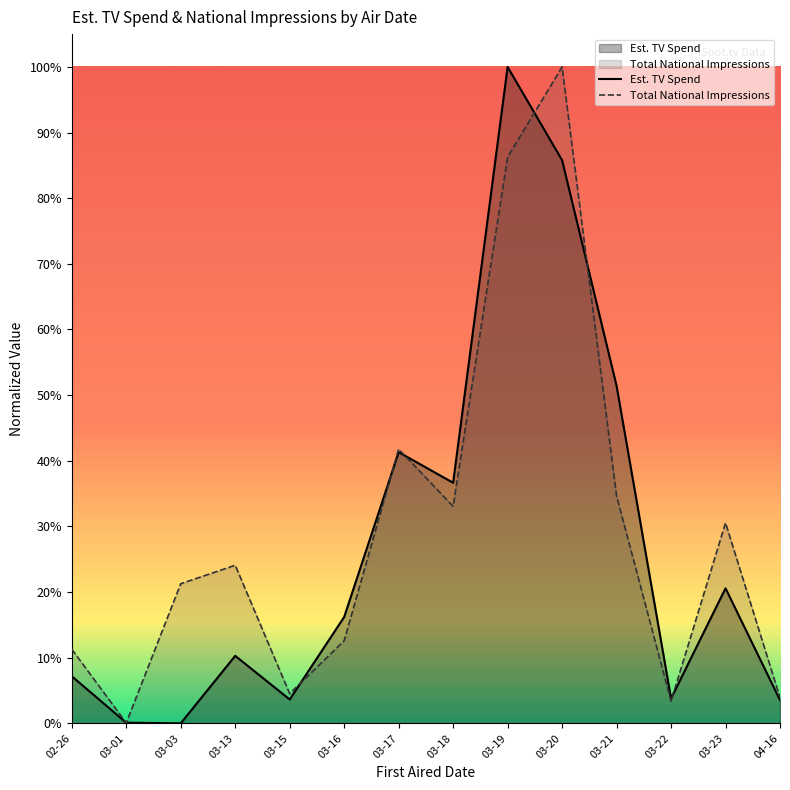

Which series changed the most between 02-26 and 03-17?

Est. TV Spend